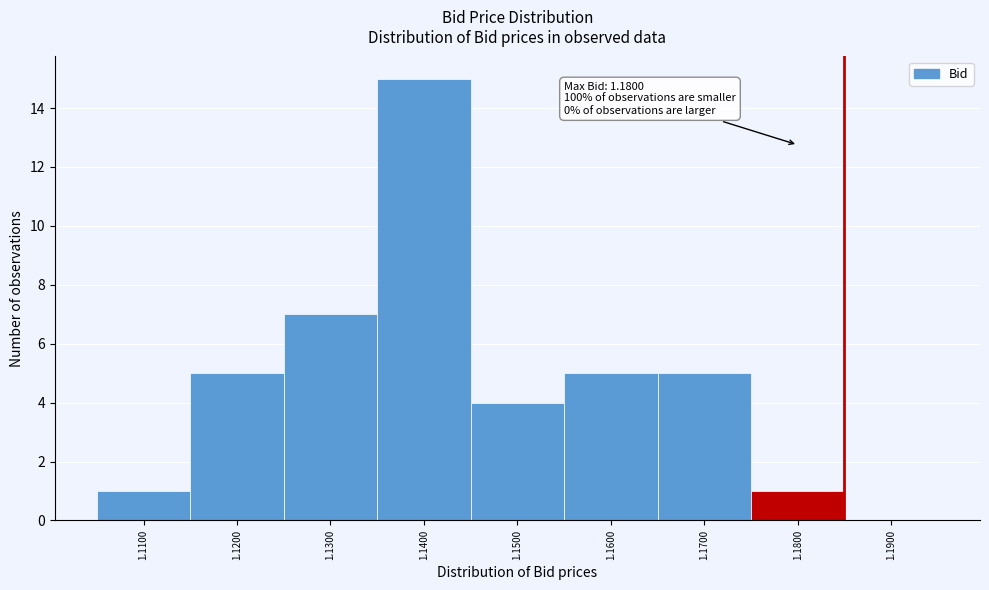

Over which range of the x-axis is the bar tallest?

1.135 to 1.145